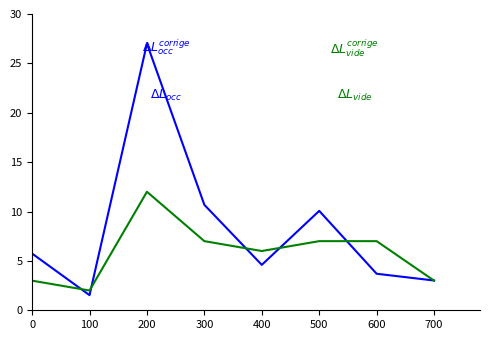

What is the difference between the highest and lowest values at 600?

3.3